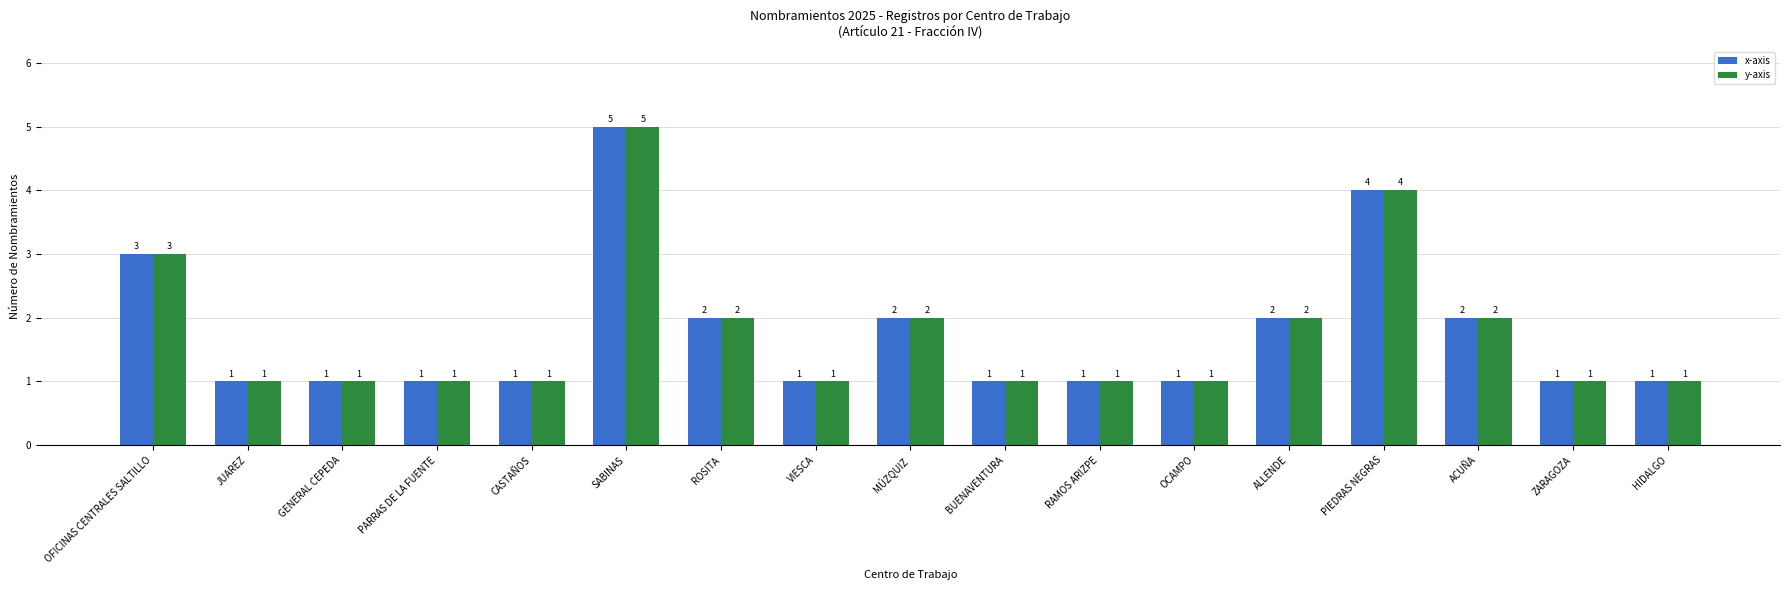

Count the number of data series in this chart.

2